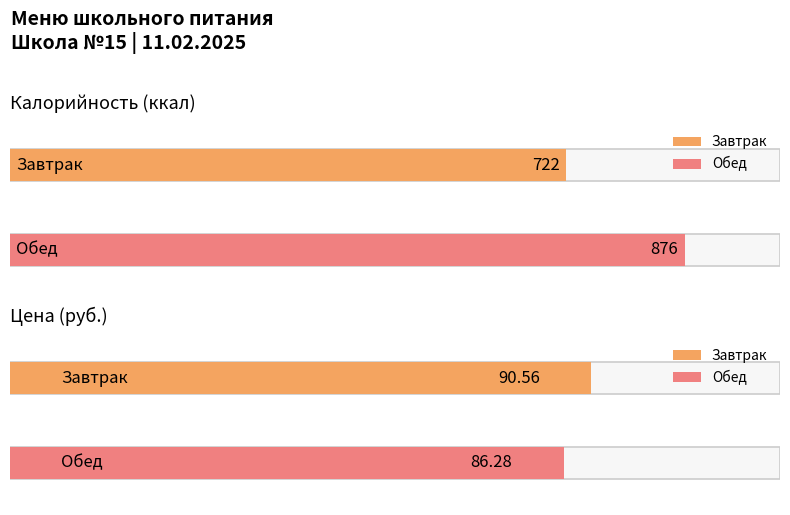

How many bars are there in each group?

2